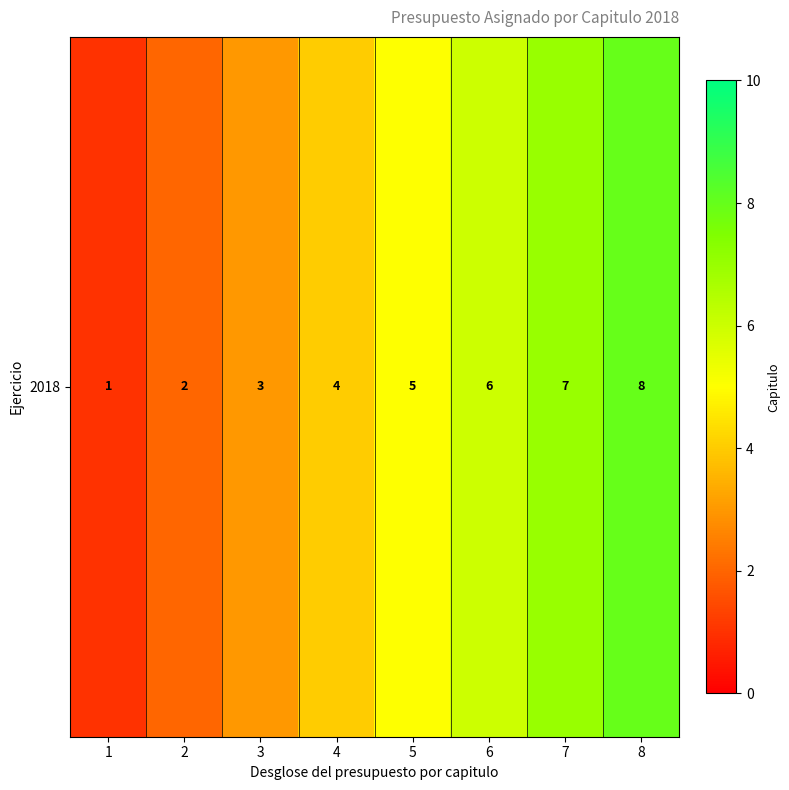

At which category does the chart reach its minimum across all series?

1